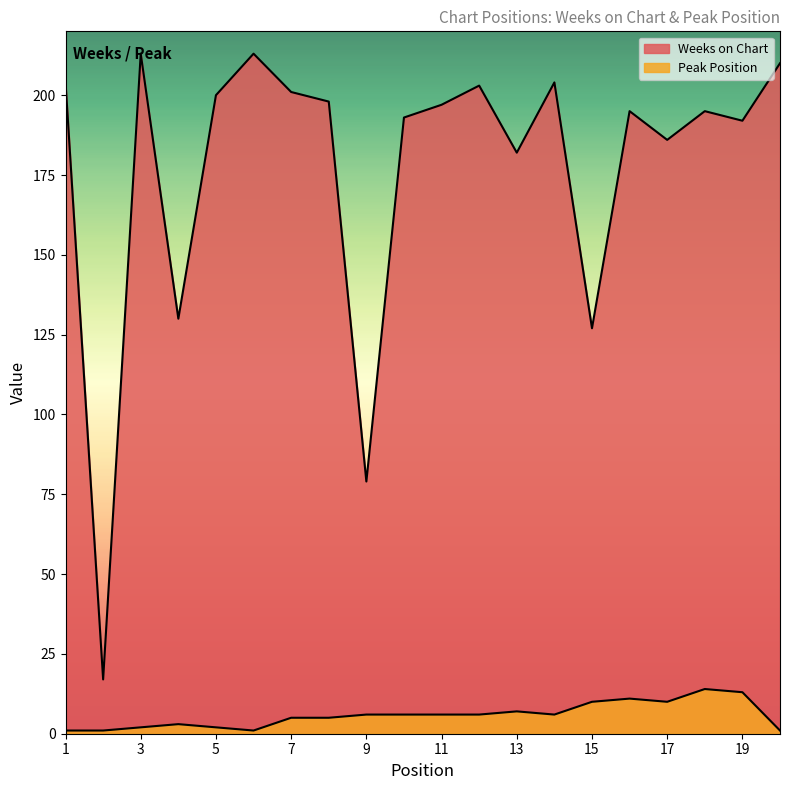

At how many categories does at least one series exceed 32?

19